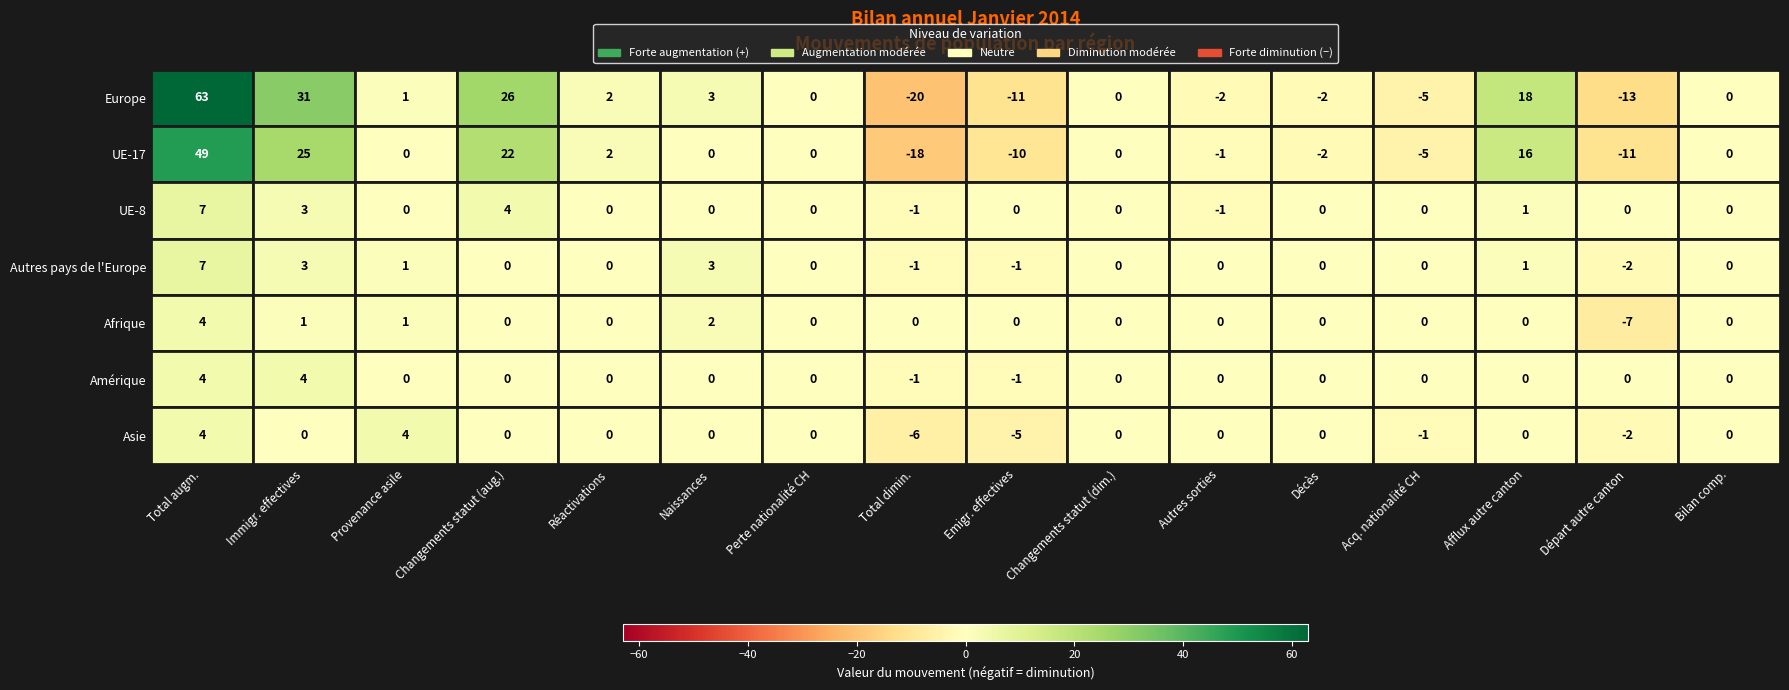

What is the sum of the Afrique values at Départ autre canton and Changements statut (dim.)?

-7